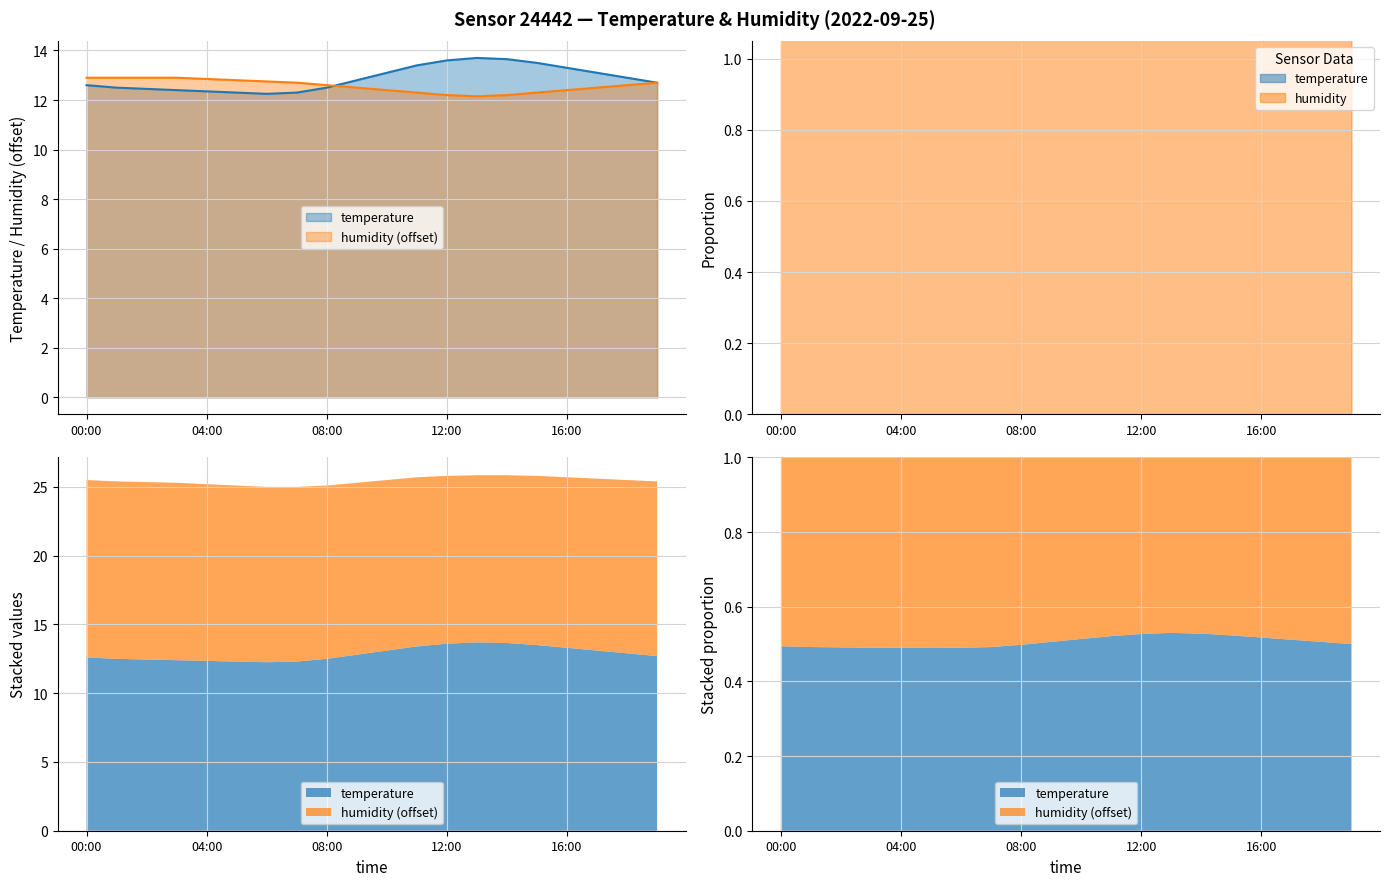

Is it true that temperature equals 8.9 at 17:00?

False